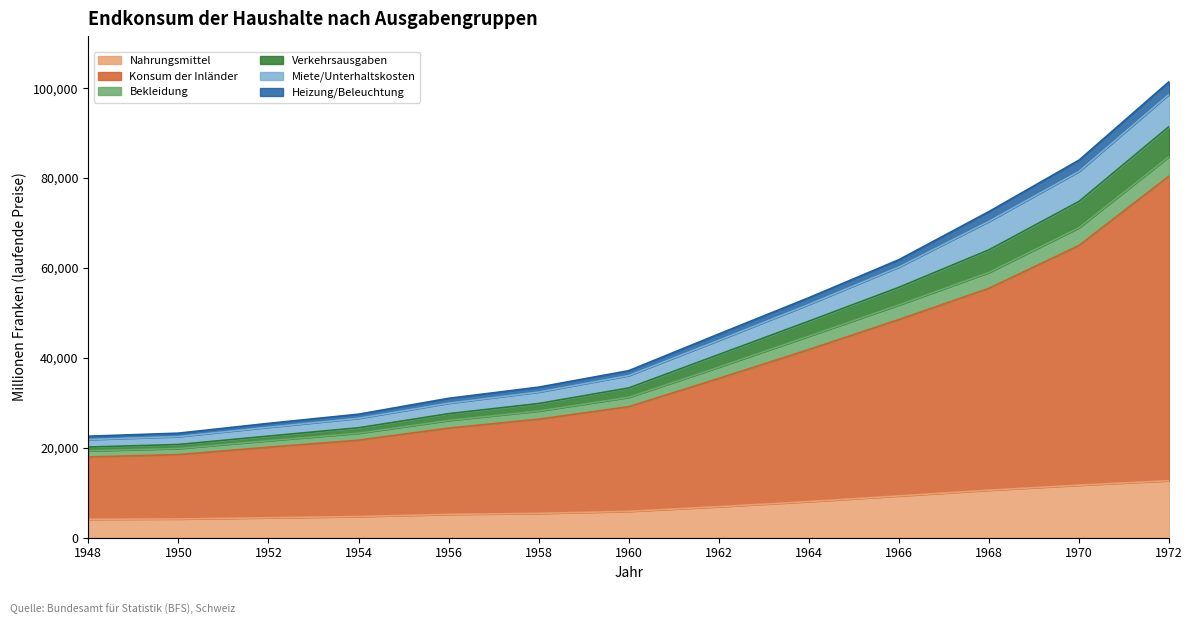

How many lines are shown in the chart?

6